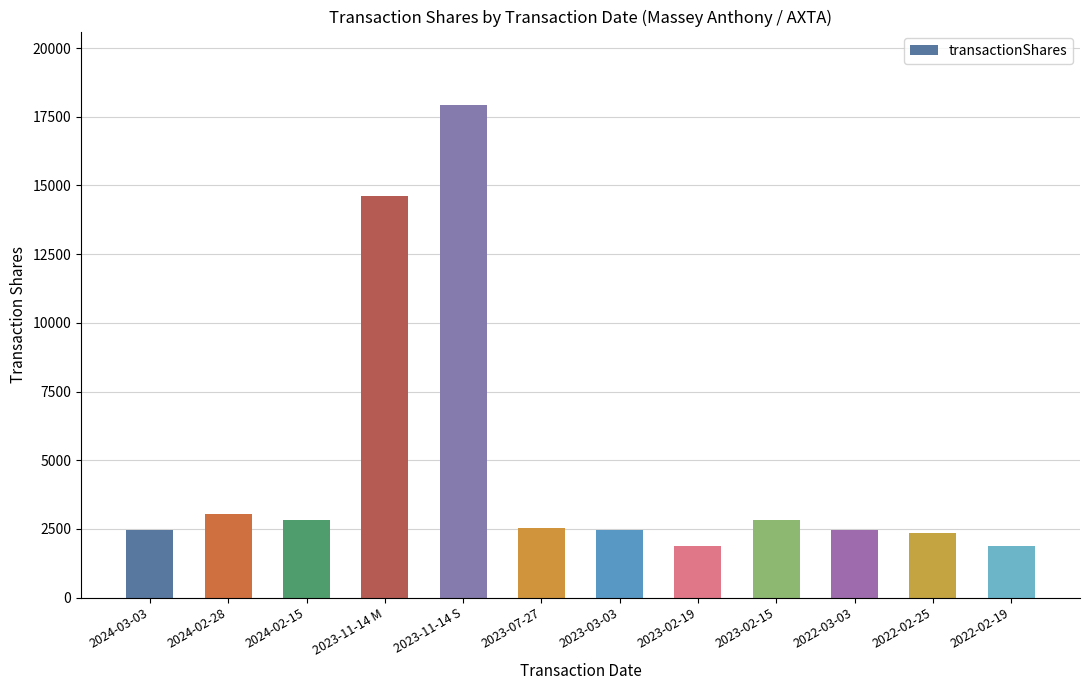

What is the difference between the maximum and second lowest values?

16023